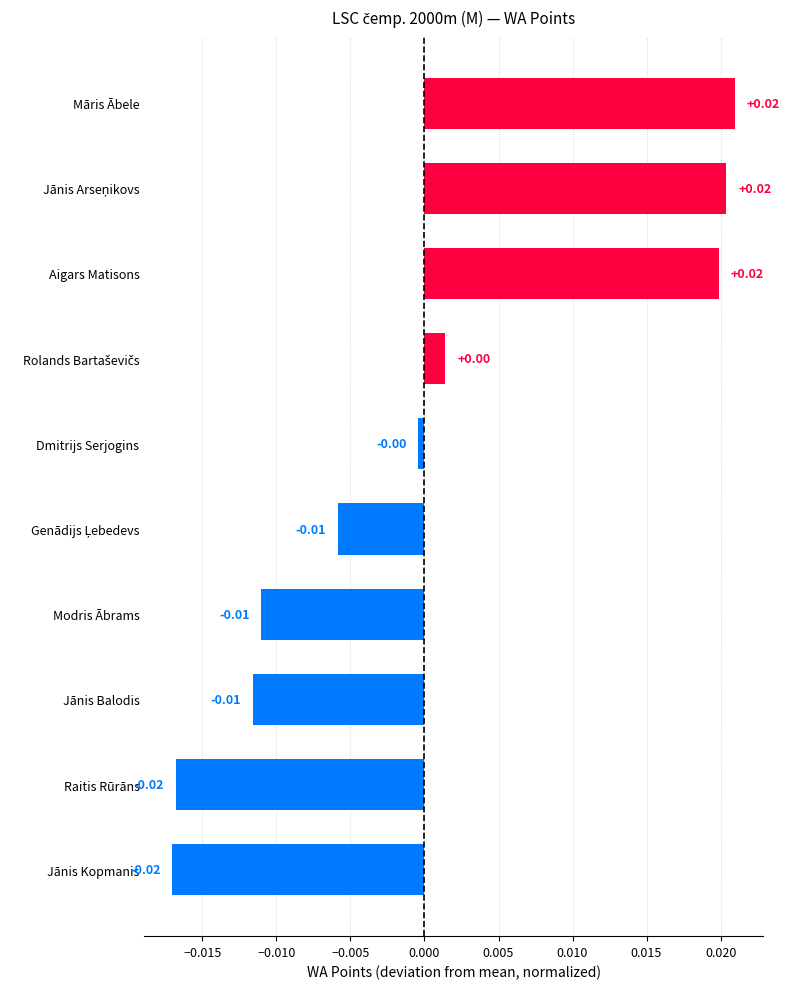

What is the label of the 1st bar from the top?

Māris Ābele